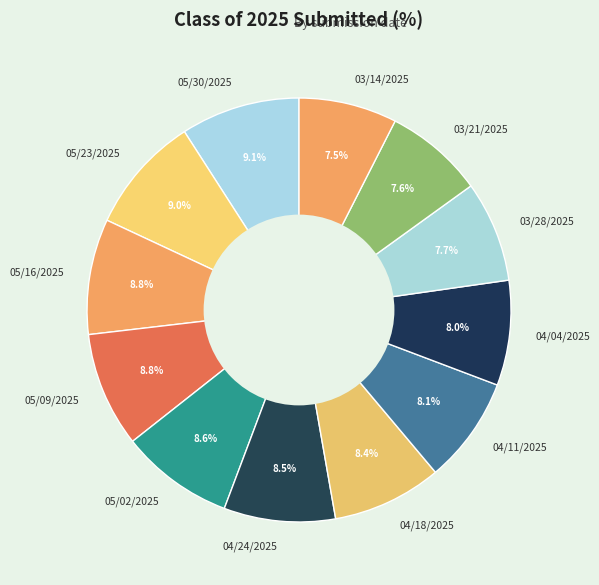

Does 04/11/2025 account for over 50% of the chart?

No